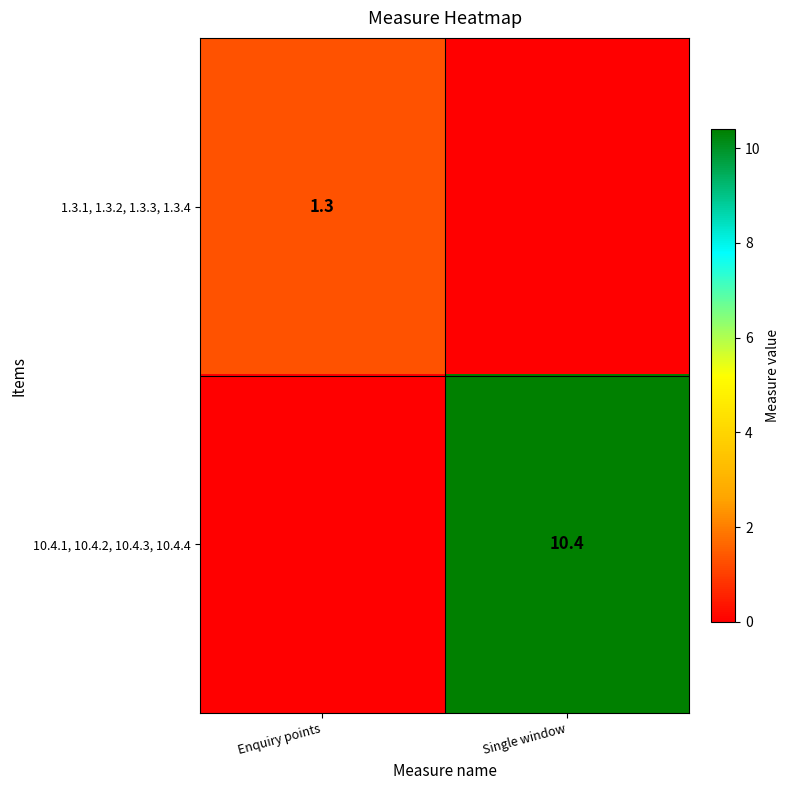

Is the value of 10.4.1, 10.4.2, 10.4.3, 10.4.4 at Single window greater than the value of 1.3.1, 1.3.2, 1.3.3, 1.3.4 at Enquiry points?

Yes